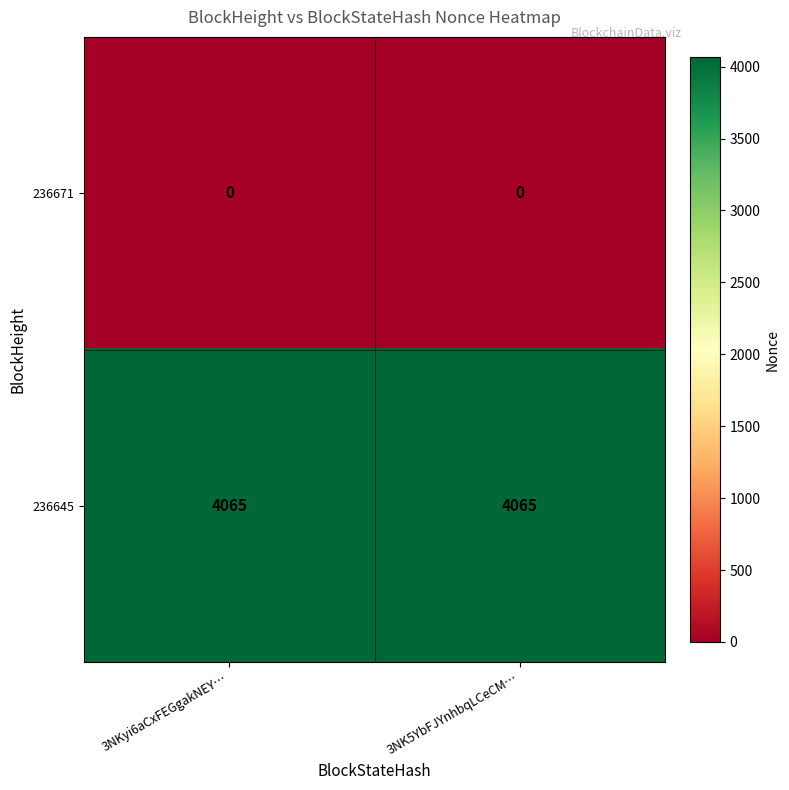

Is it true that 236645 equals 5478 at 3NKyi6aCxFEGgakNEY…?

False